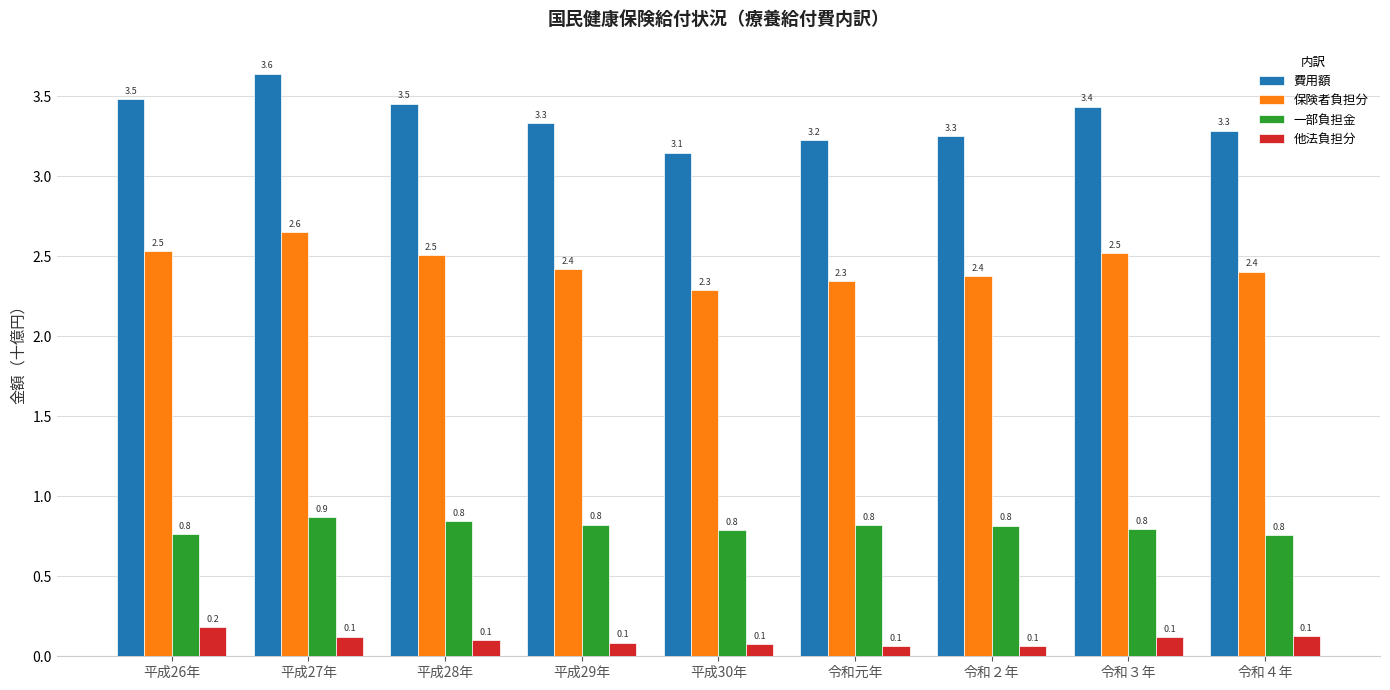

What is the difference between the highest and lowest values at 令和３年?

3.3